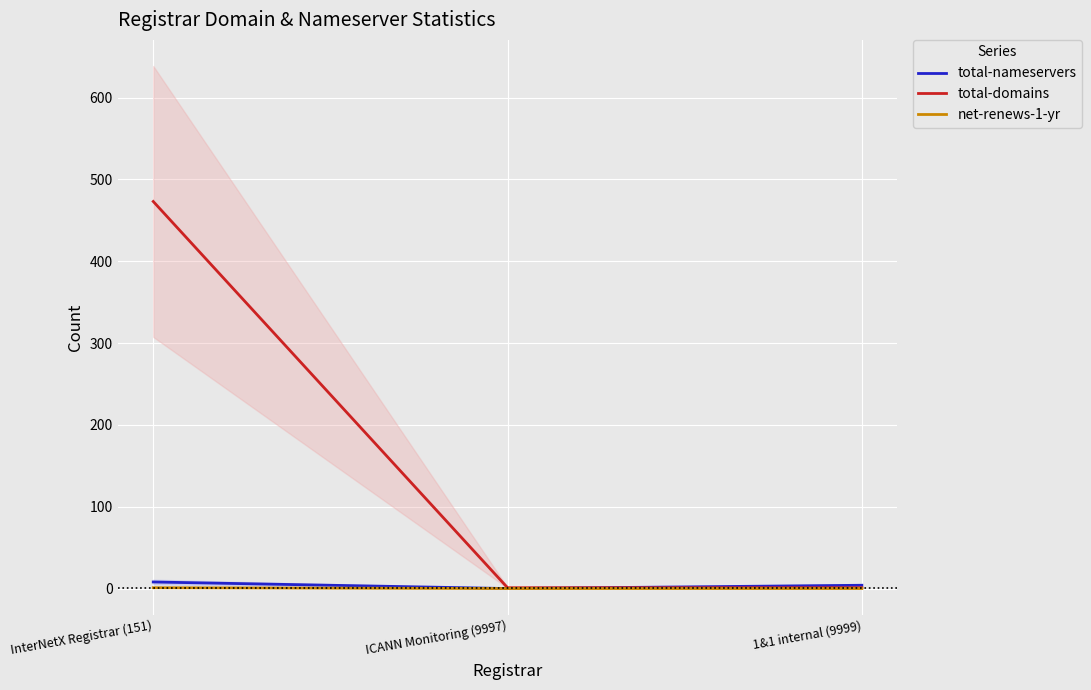

What is the total value across all series at InterNetX Registrar (151)?

482